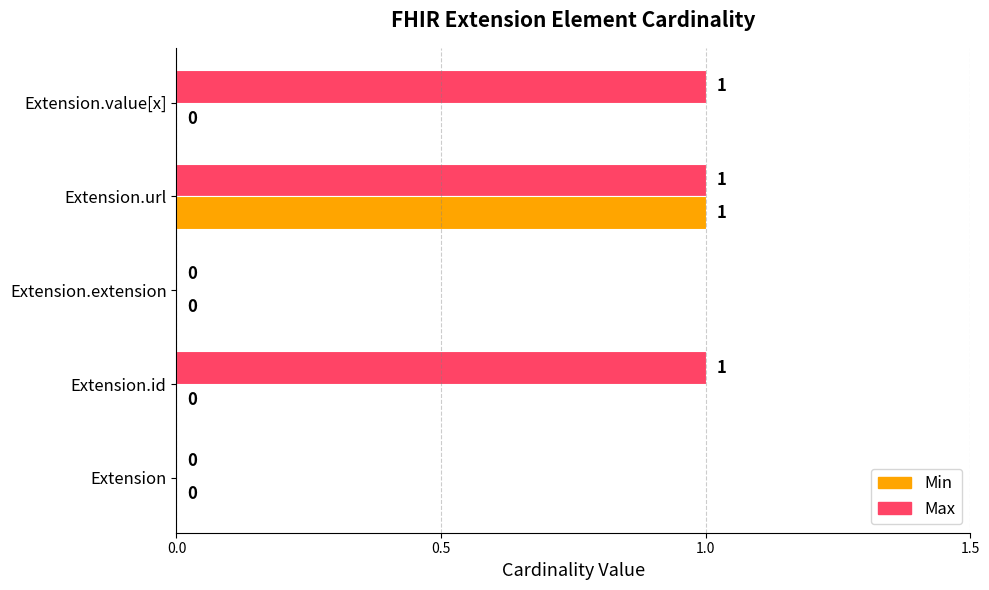

The value of Min at Extension.id is 1. True or false?

False